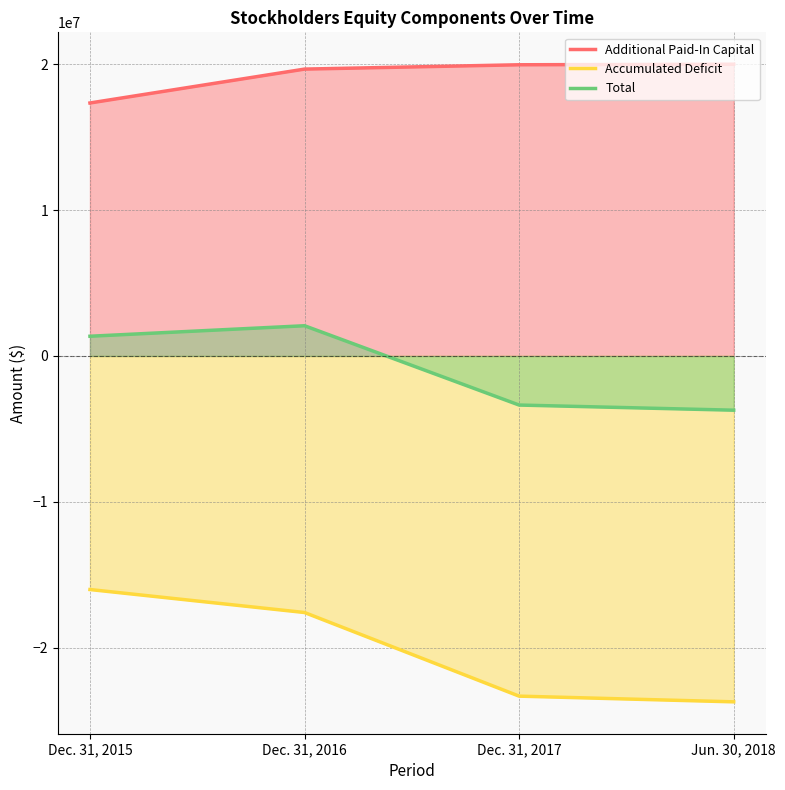

Which series changed the most between Dec. 31, 2015 and Jun. 30, 2018?

Accumulated Deficit